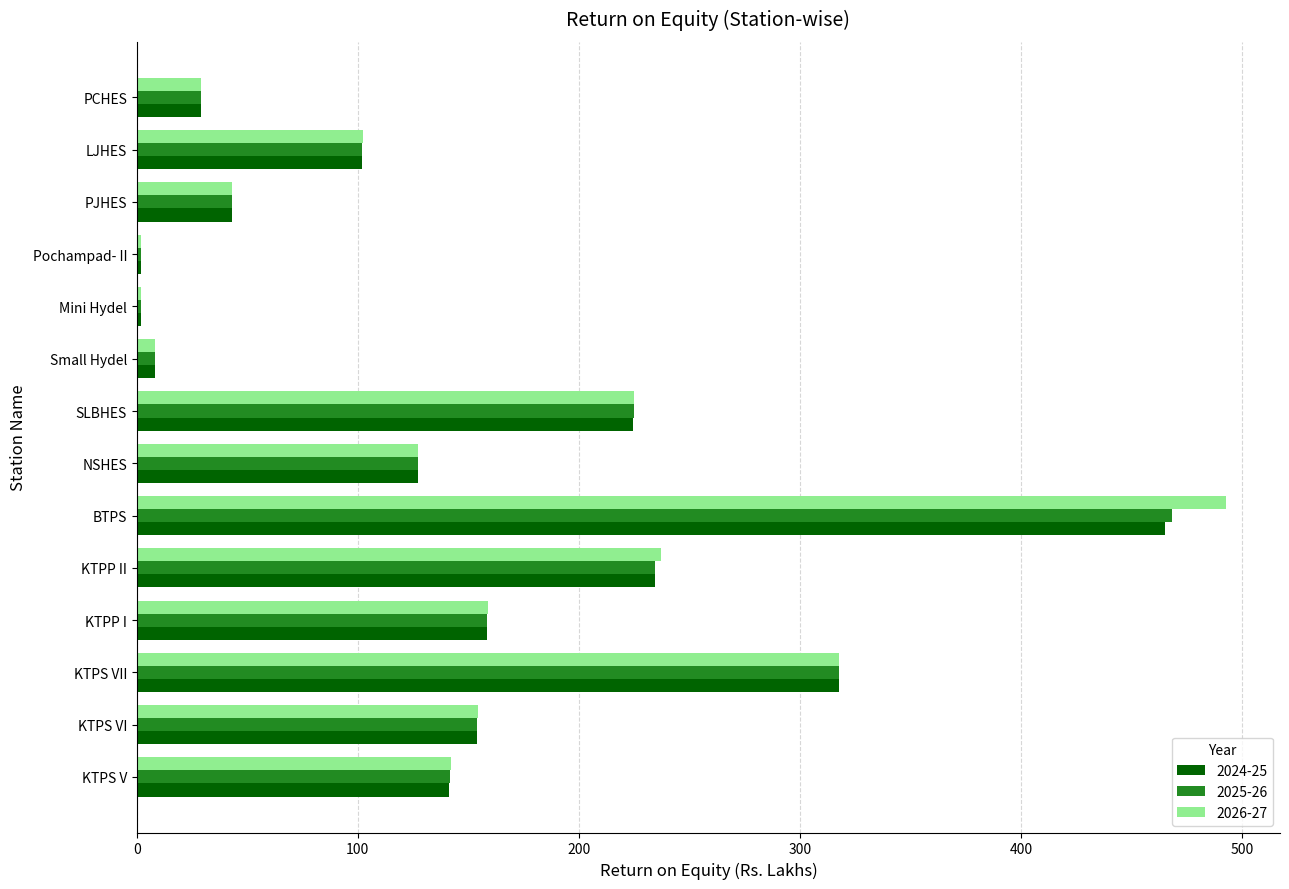

What is the average value of the 2025-26 series?

143.8